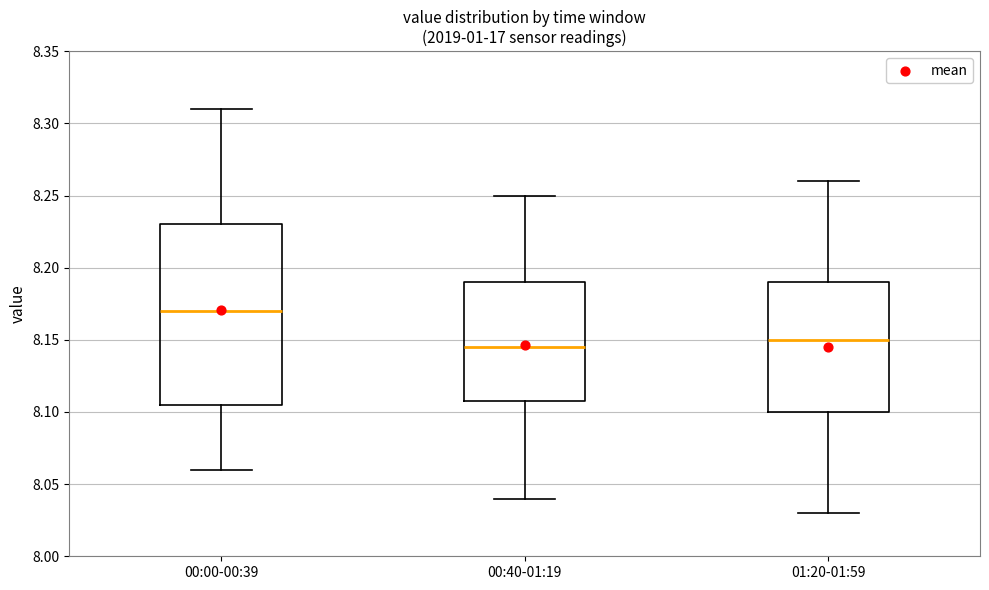

Comparing the boxes themselves (not the whiskers), which one is the tallest?

00:00-00:39